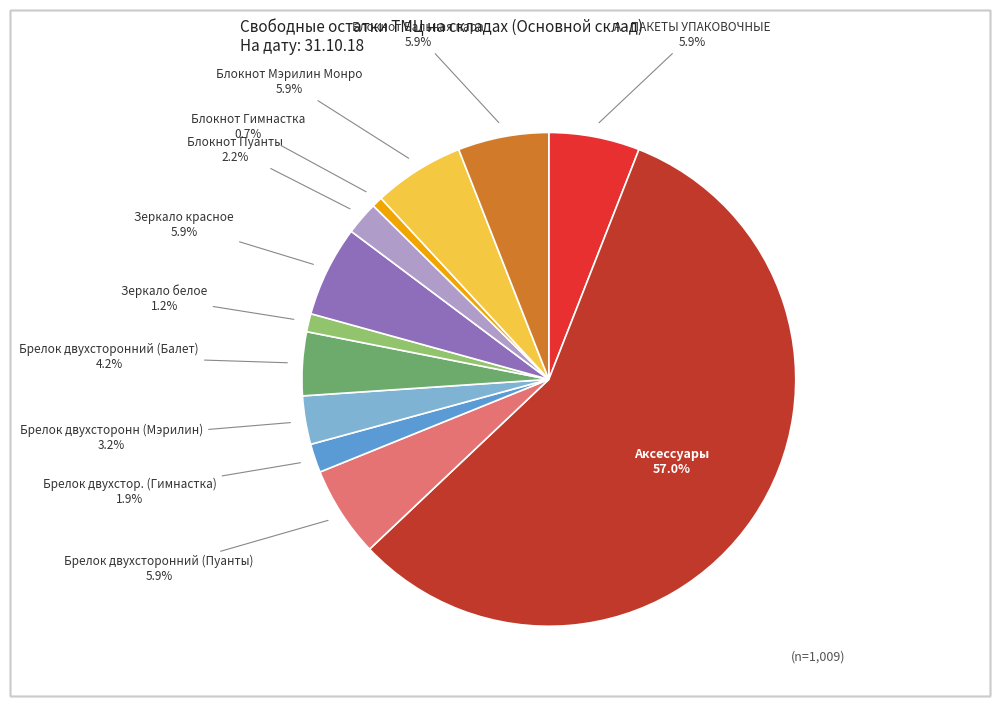

Does any single category account for the majority?

Yes